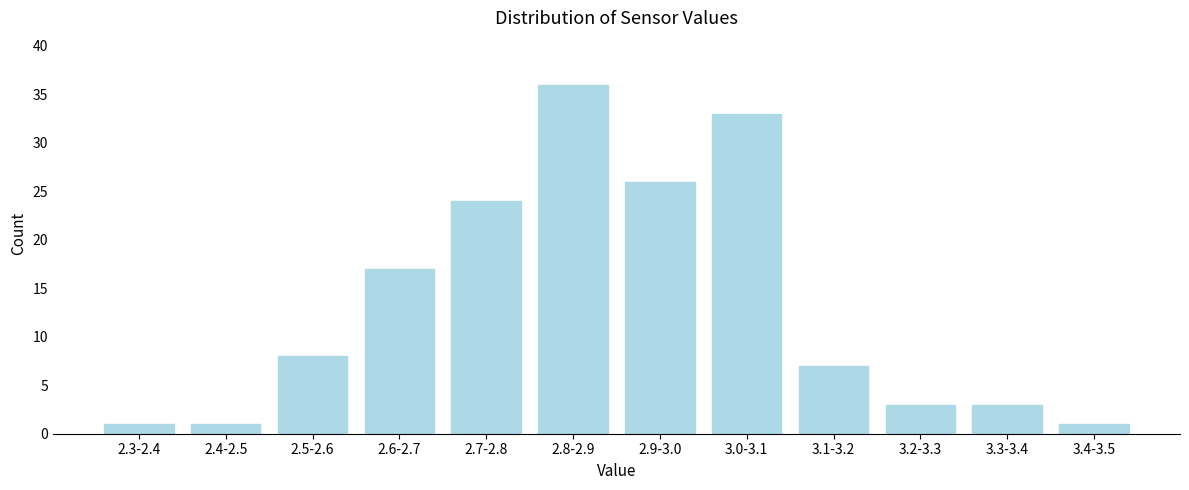

Reading left to right, extract all data points from this chart.

1	1	8	17	24	36	26	33	7	3	3	1